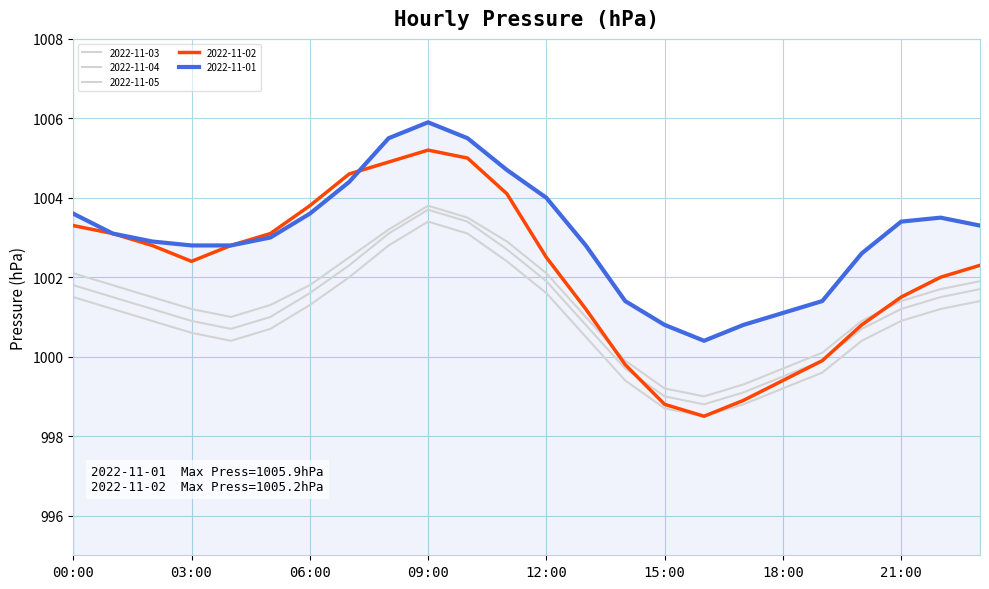

Is this an area chart (filled region under the line)?

No